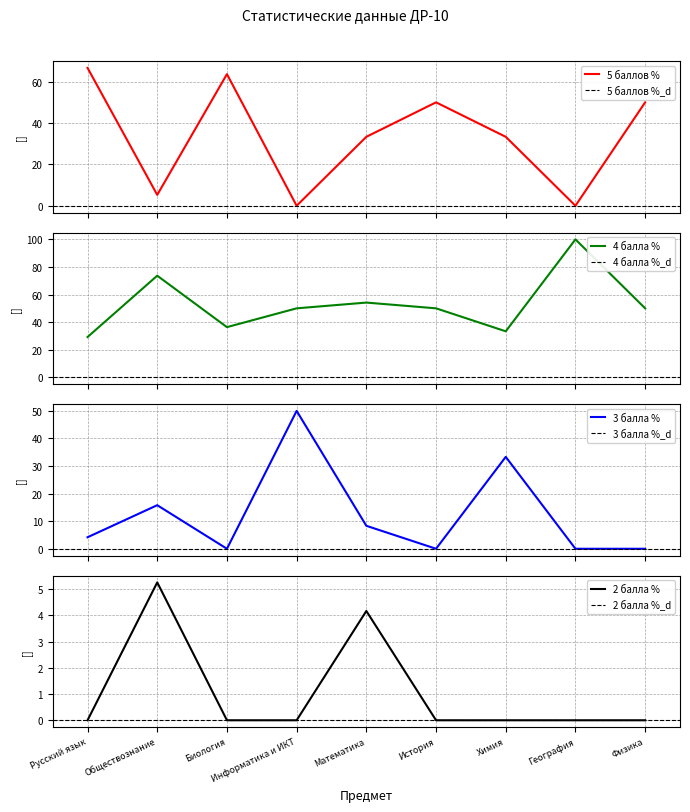

Which category has the highest value in the 4 балла % series?

География